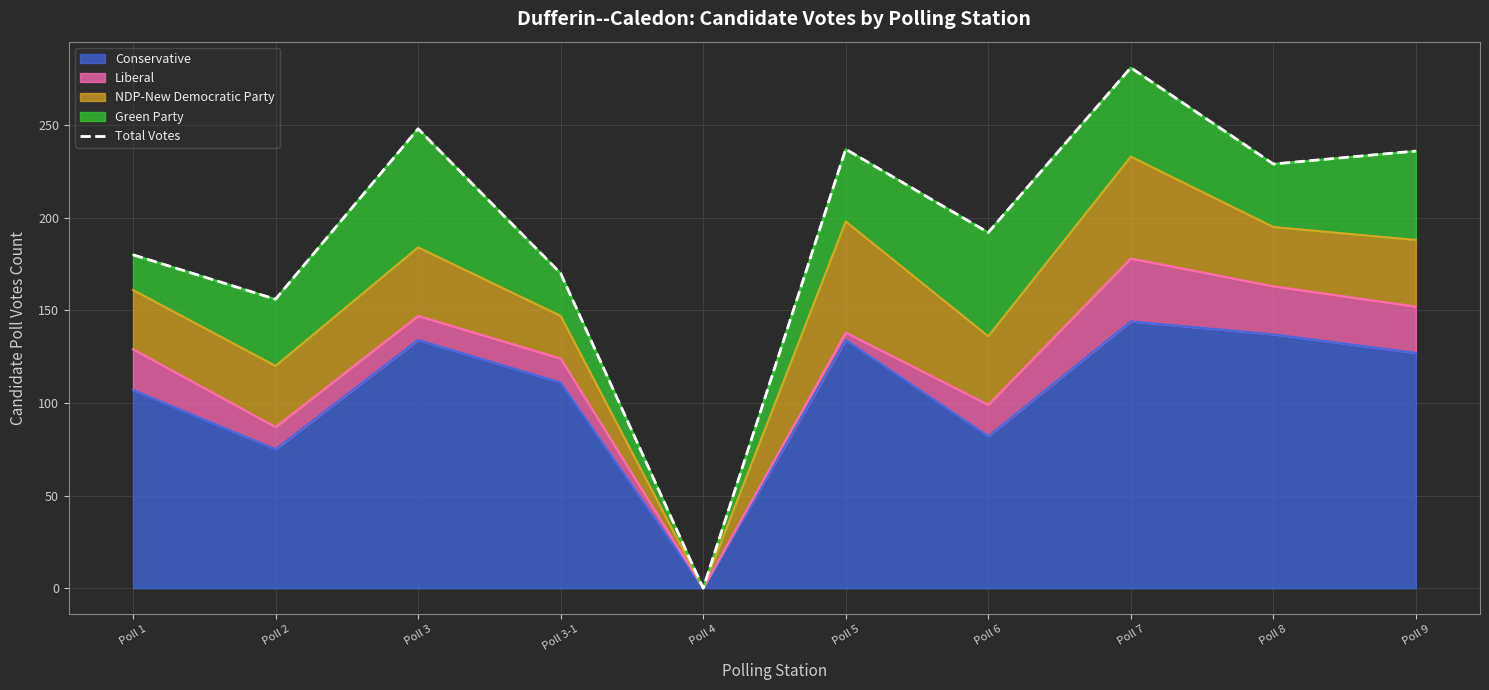

Approximately how many times larger is the value at Poll 9 compared to Poll 6?

1.2